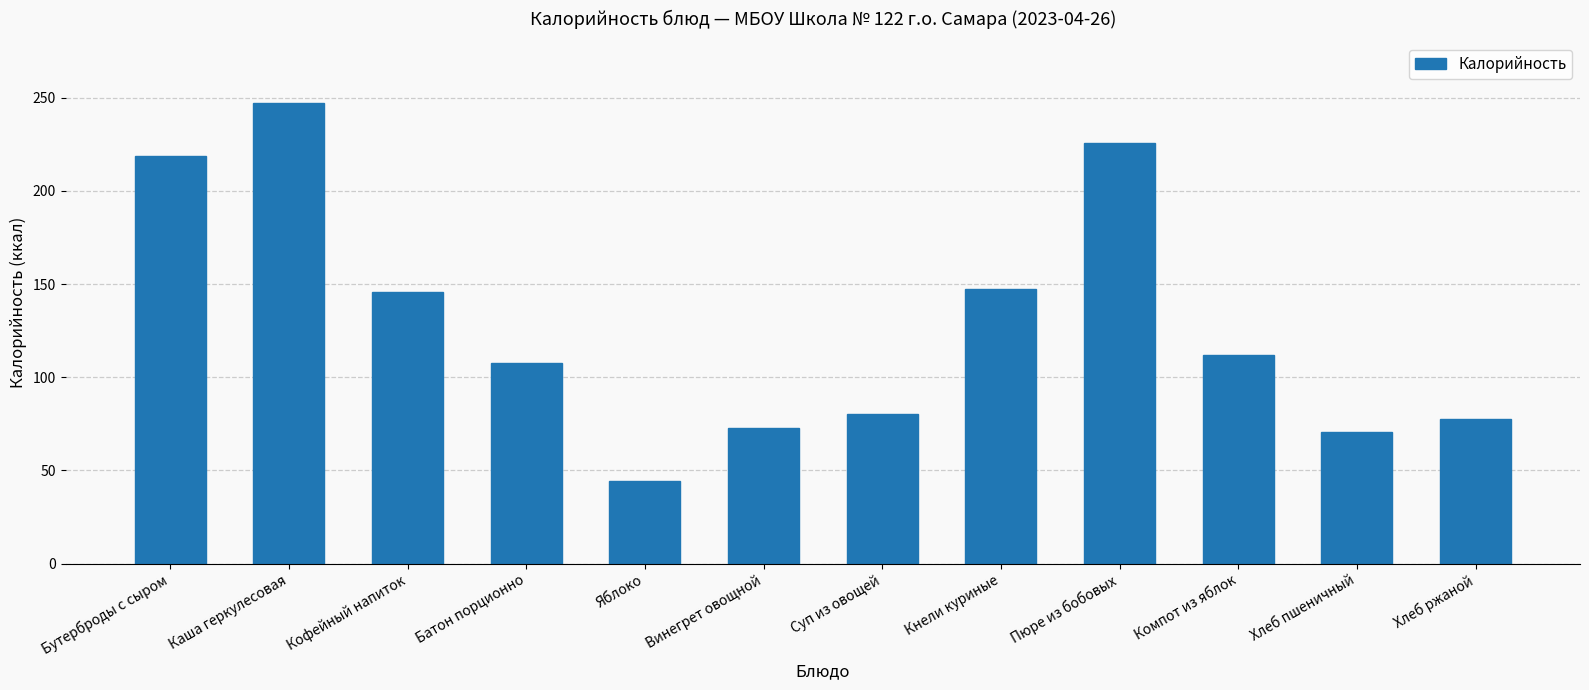

Is it true that the value at Хлеб пшеничный is 70.5?

True